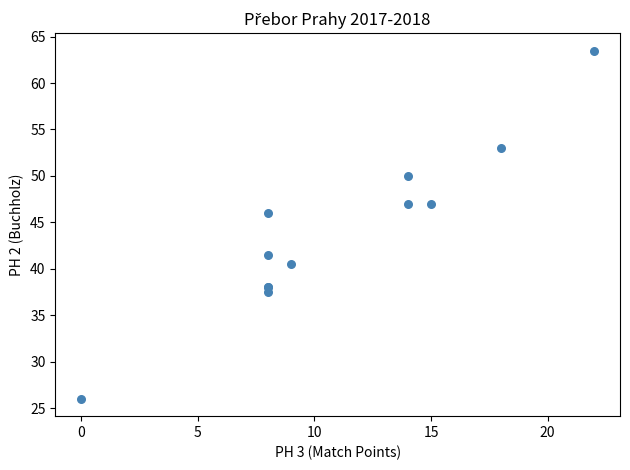

What Y value in the scatter plot is closest to 44?

46.0